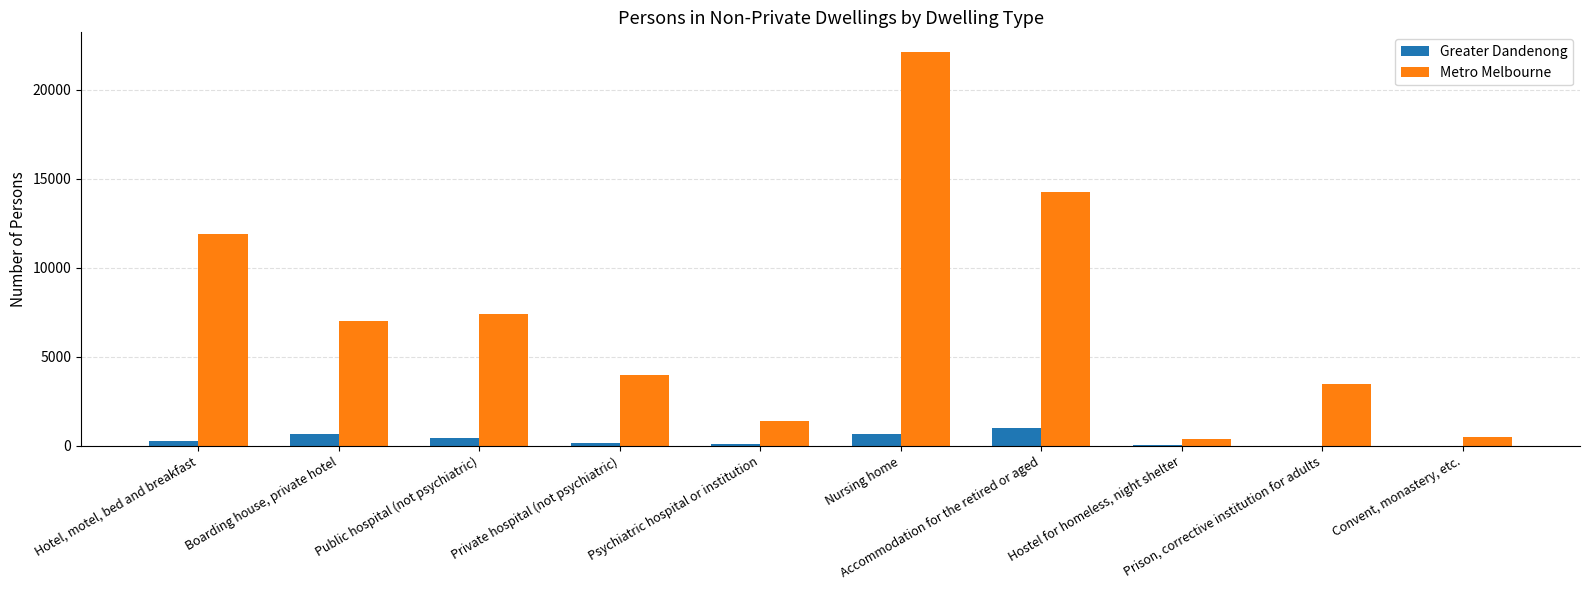

What is the approximate value of Greater Dandenong at Accommodation for the retired or aged?

1024